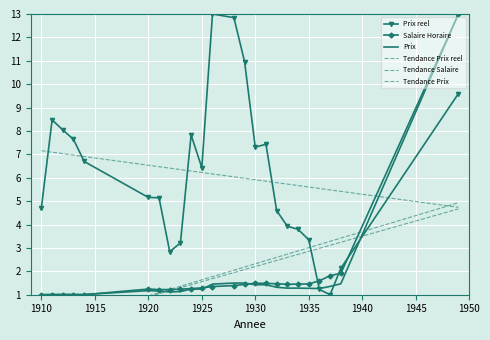

What are all the series names shown in the legend?

Prix reel, Salaire Horaire, Prix, Tendance Prix reel, Tendance Salaire, Tendance Prix